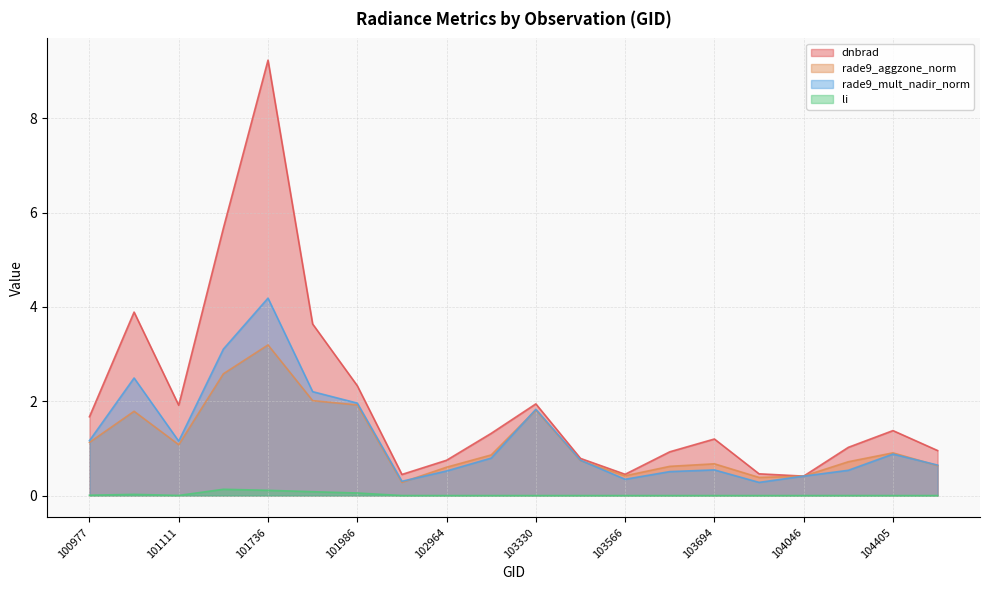

At which label does rade9_aggzone_norm reach its minimum?

102602